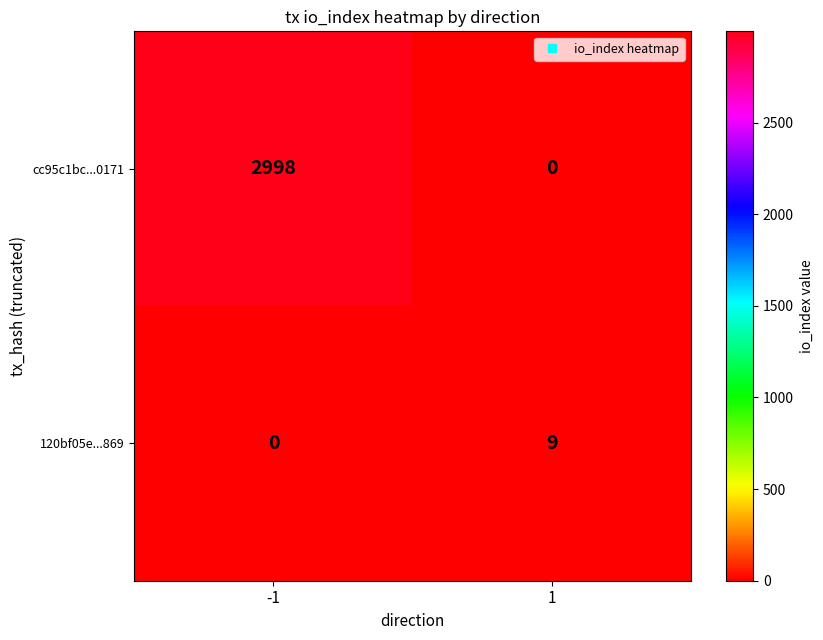

Reading left to right, what are all the values shown in this chart?

cc95c1bc...0171: 2998	0
120bf05e...869: 0	9